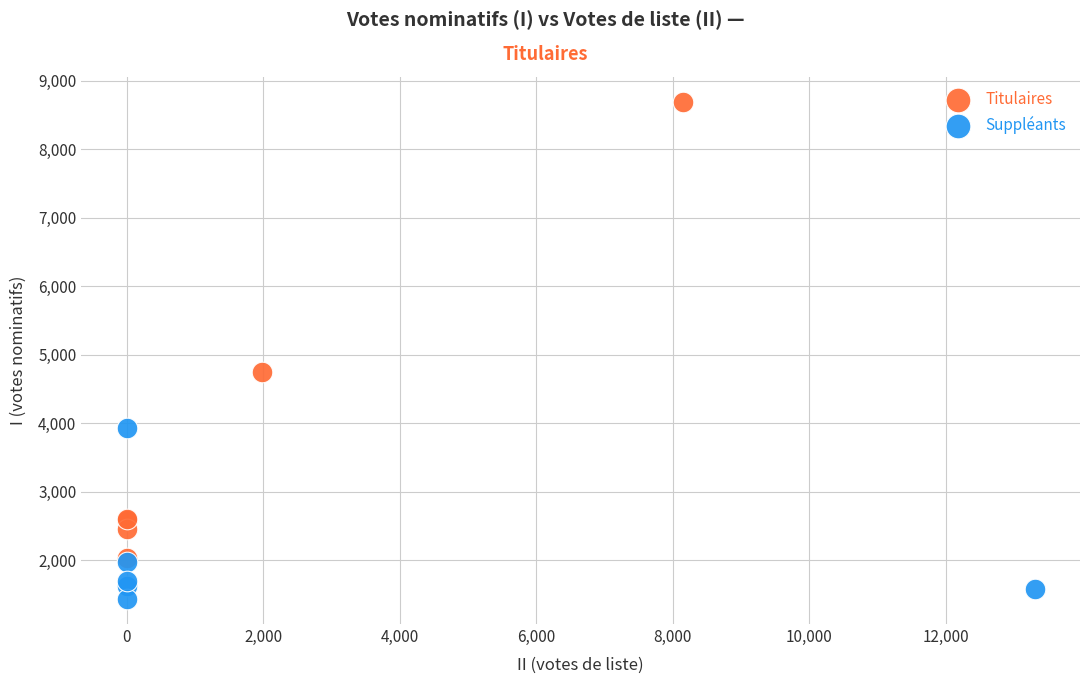

What are all the series names shown in the legend?

Titulaires, Suppléants